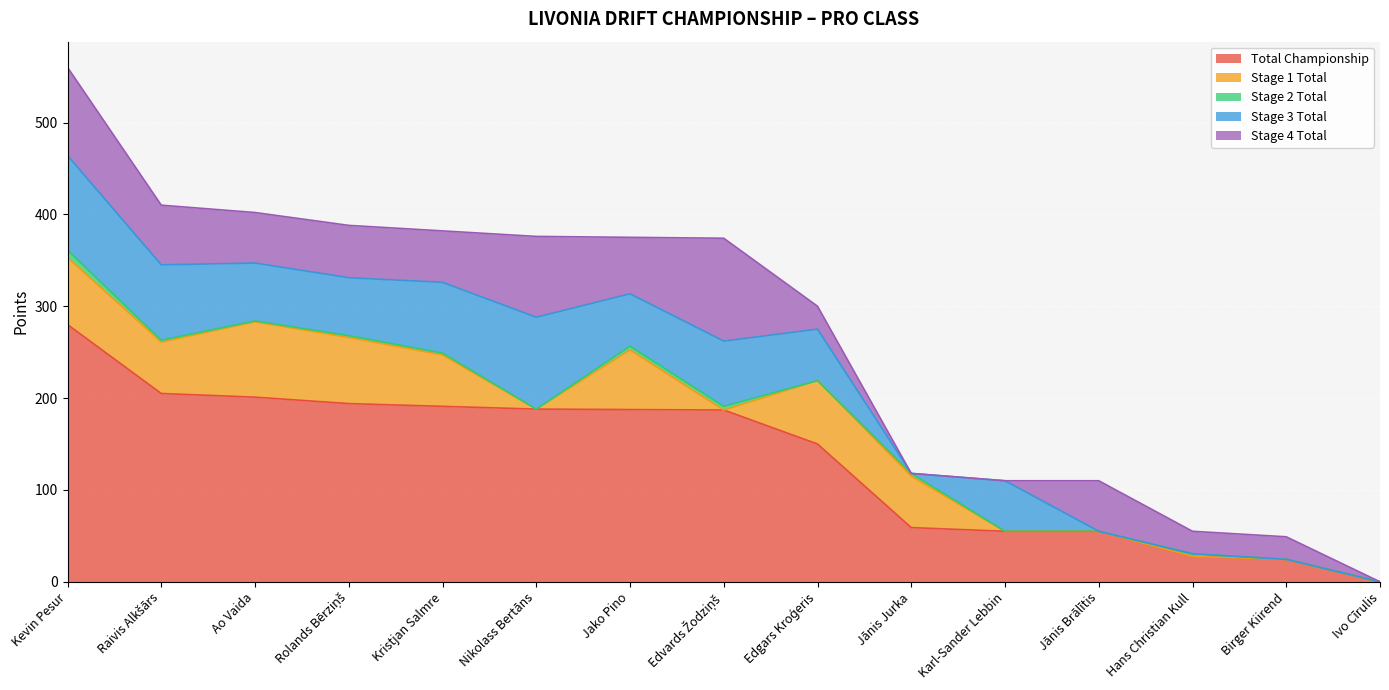

How many values in Stage 3 Total are above zero?

10